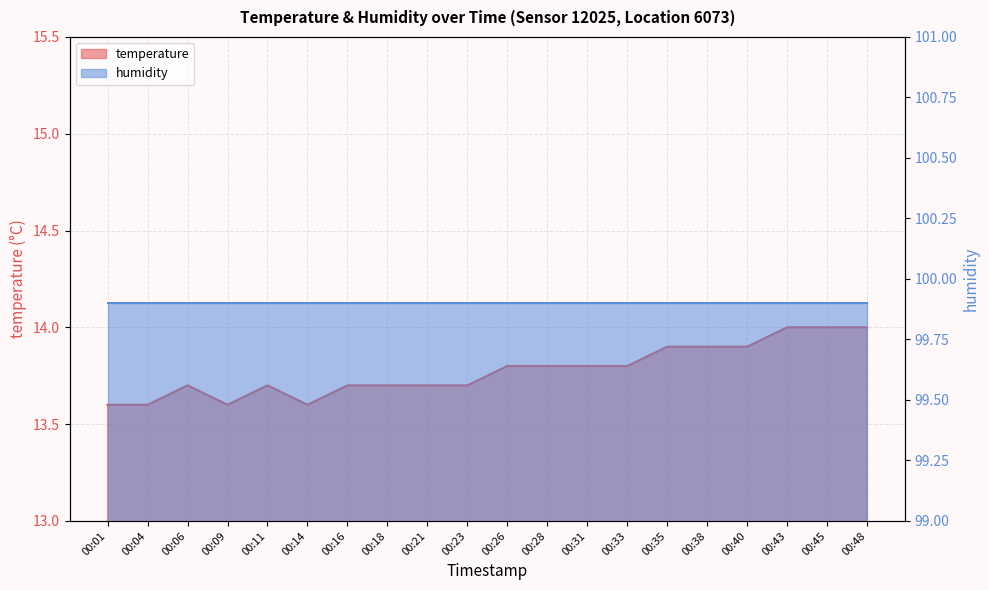

Rank the categories by value from highest to lowest.

00:43, 00:45, 00:48, 00:35, 00:38, 00:40, 00:26, 00:28, 00:31, 00:33, 00:06, 00:11, 00:16, 00:18, 00:21, 00:23, 00:01, 00:04, 00:09, 00:14